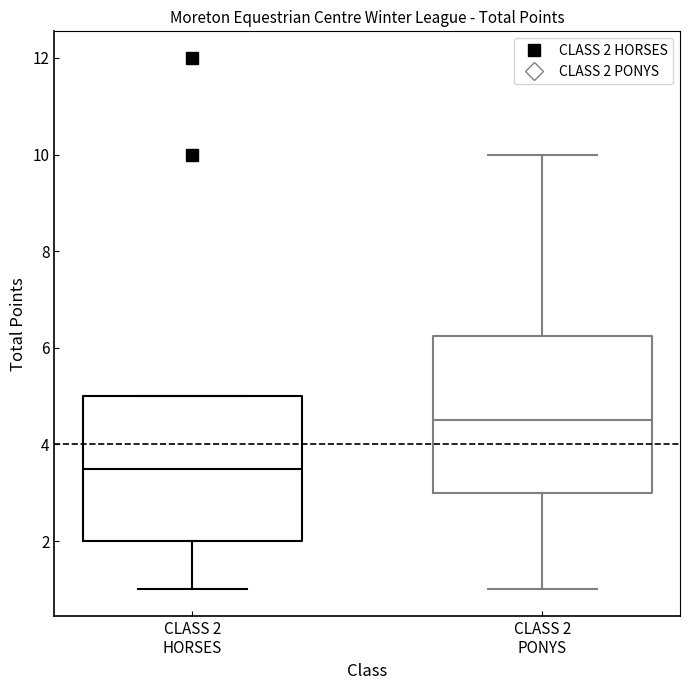

Which box has the lowest median line?

CLASS 2 HORSES